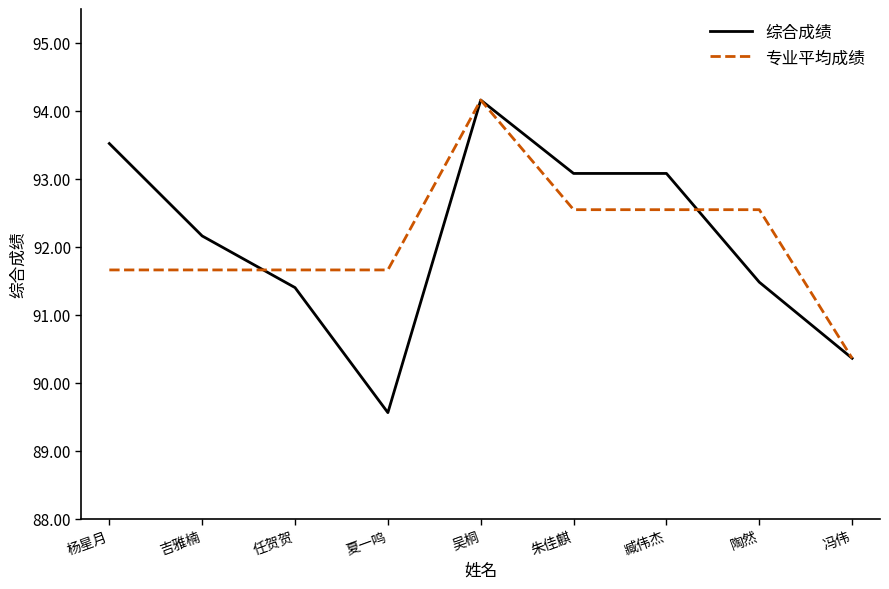

How many lines are shown in the chart?

2